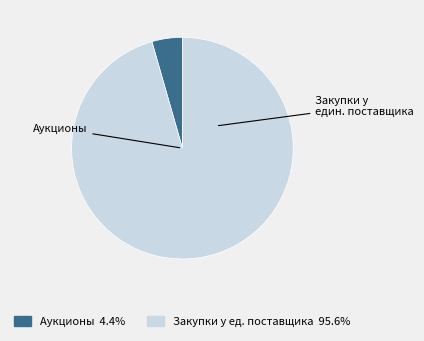

Is there a majority slice in this chart?

Yes